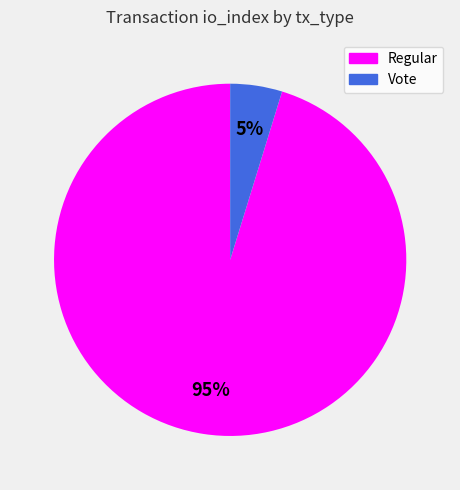

How many segments does this pie chart have?

2